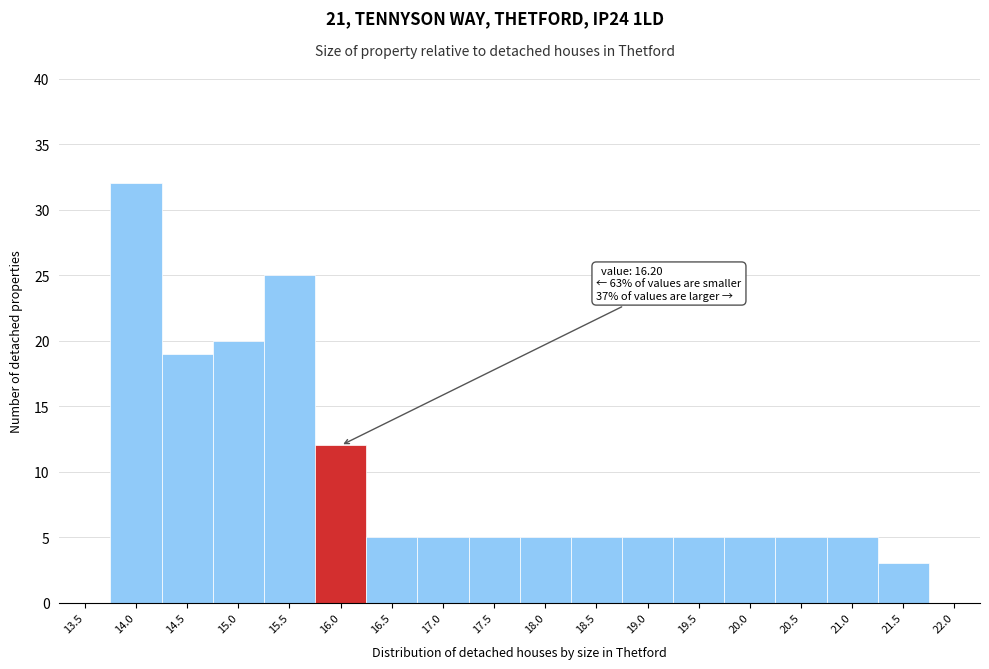

Reading right to left, extract all data points from this chart.

22.0=0	21.5=3	21.0=5	20.5=5	20.0=5	19.5=5	19.0=5	18.5=5	18.0=5	17.5=5	17.0=5	16.5=5	16.0=12	15.5=25	15.0=20	14.5=19	14.0=32	13.5=0